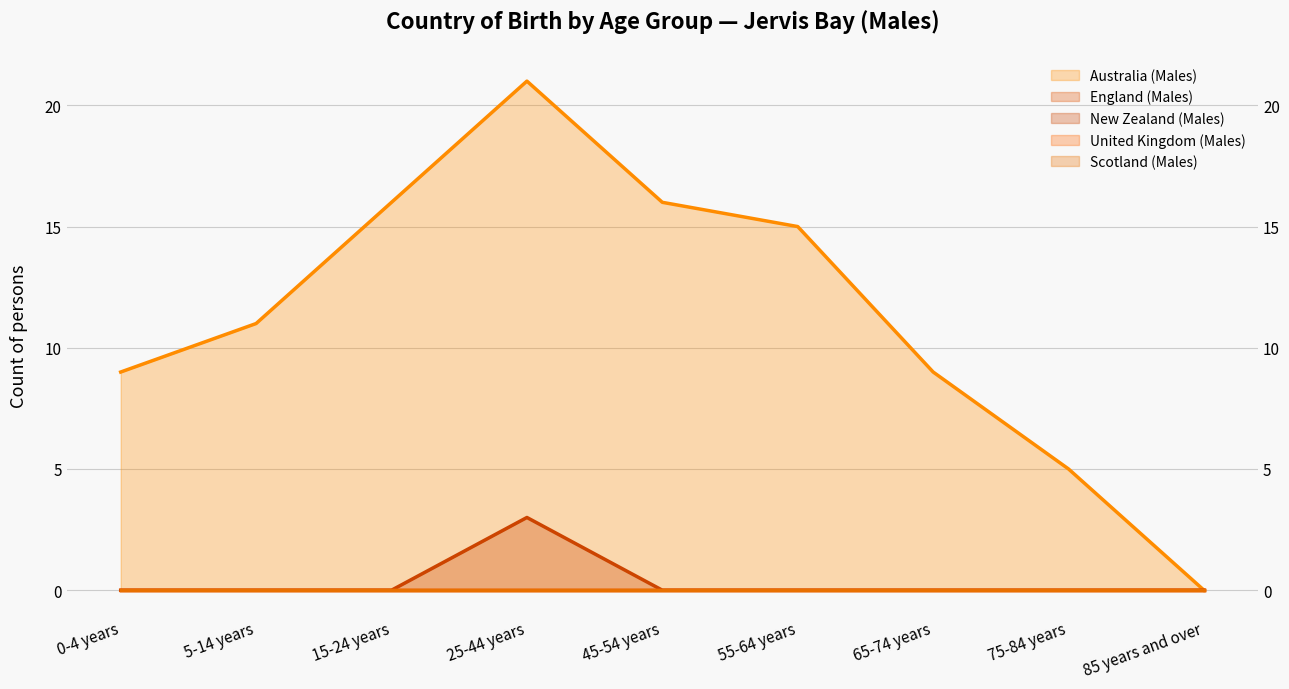

Does the chart have visible grid lines?

Yes